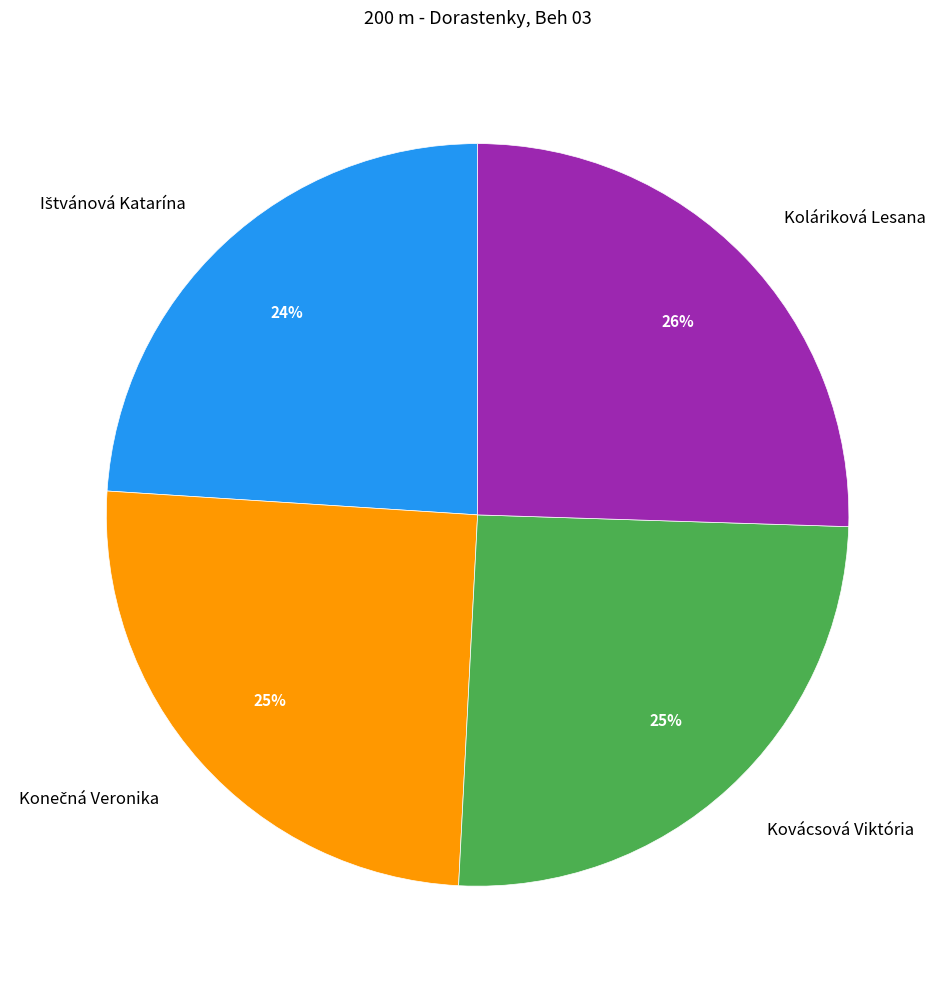

True or false: Koláriková Lesana accounts for 26% of the total.

True